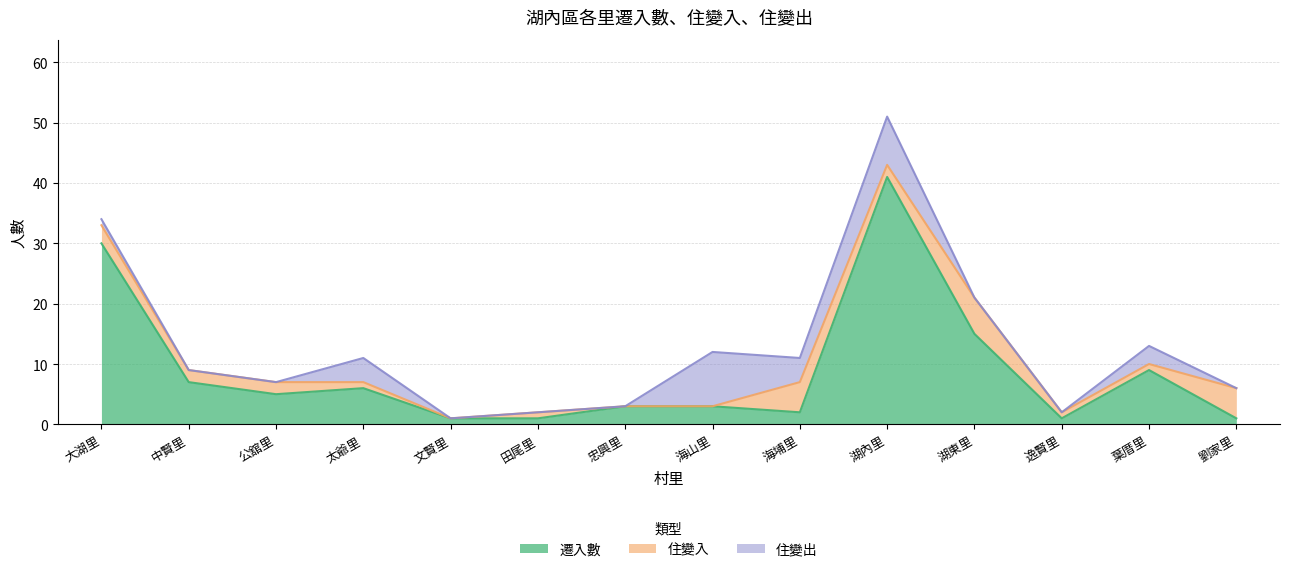

Which label corresponds to the largest value in the chart?

湖內里